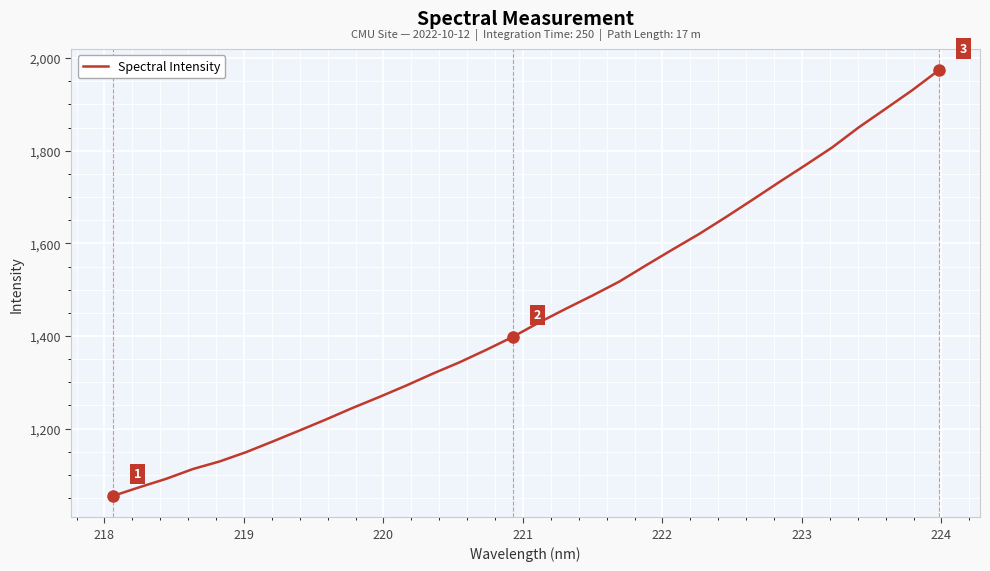

What is the greatest value displayed?

1973.7